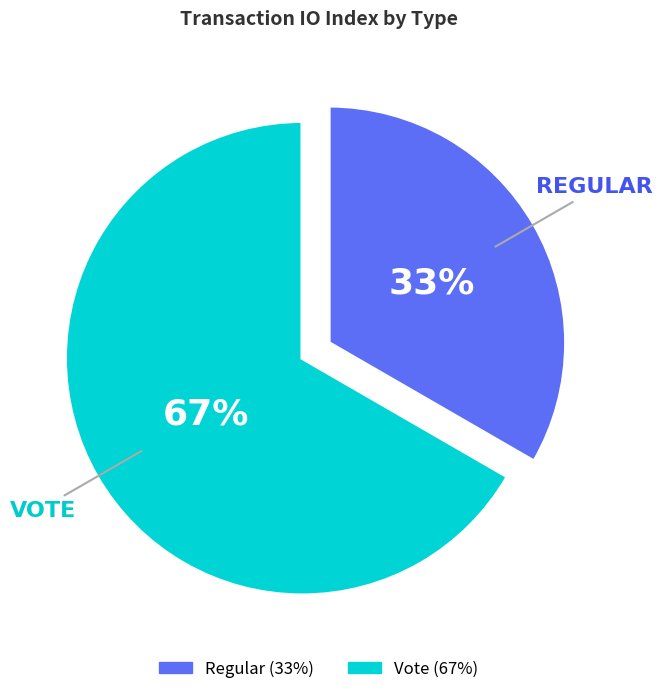

What is the ratio of the value at Vote to the value at Regular?

2.0